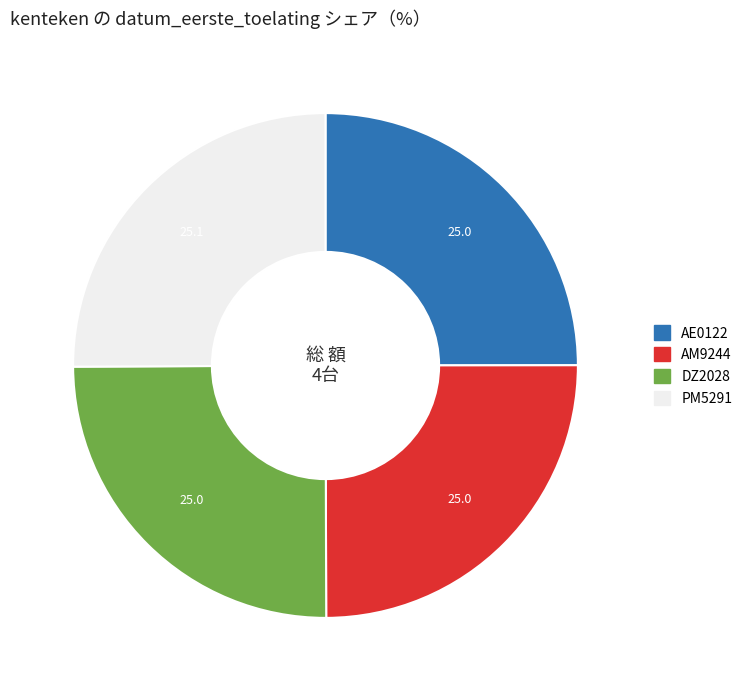

True or false: DZ2028 accounts for 15% of the total.

False